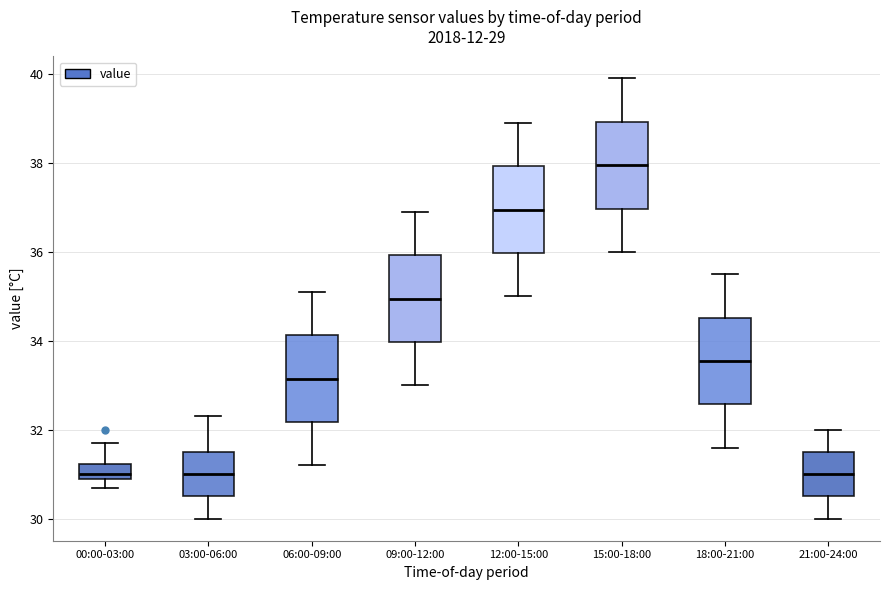

Which box has the highest median line?

15:00-18:00